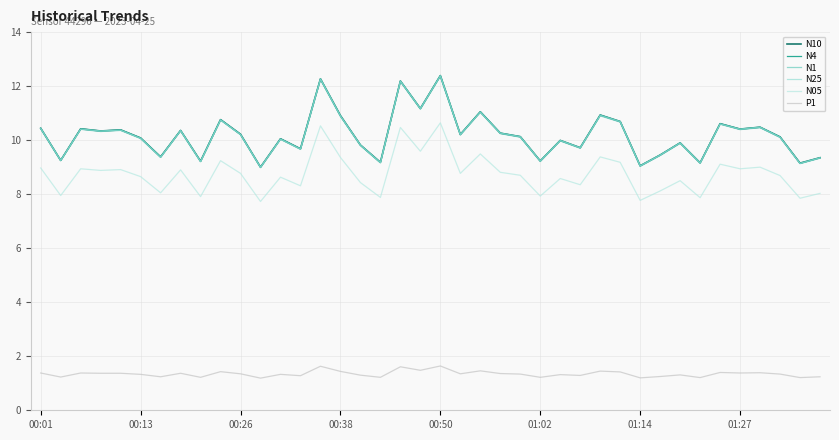

Which series has the widest spread of values?

N10